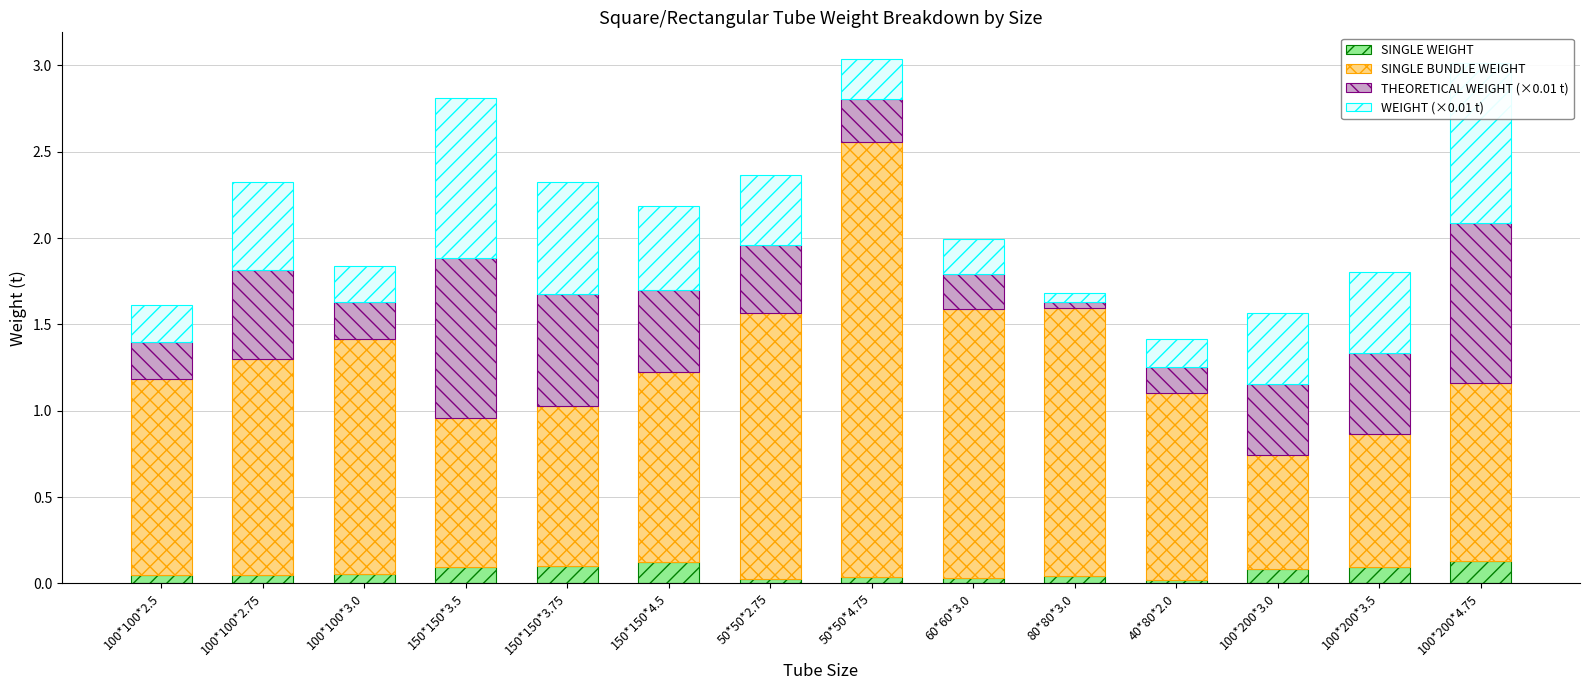

What is the label of the 2nd bar from the left?

100*100*2.75